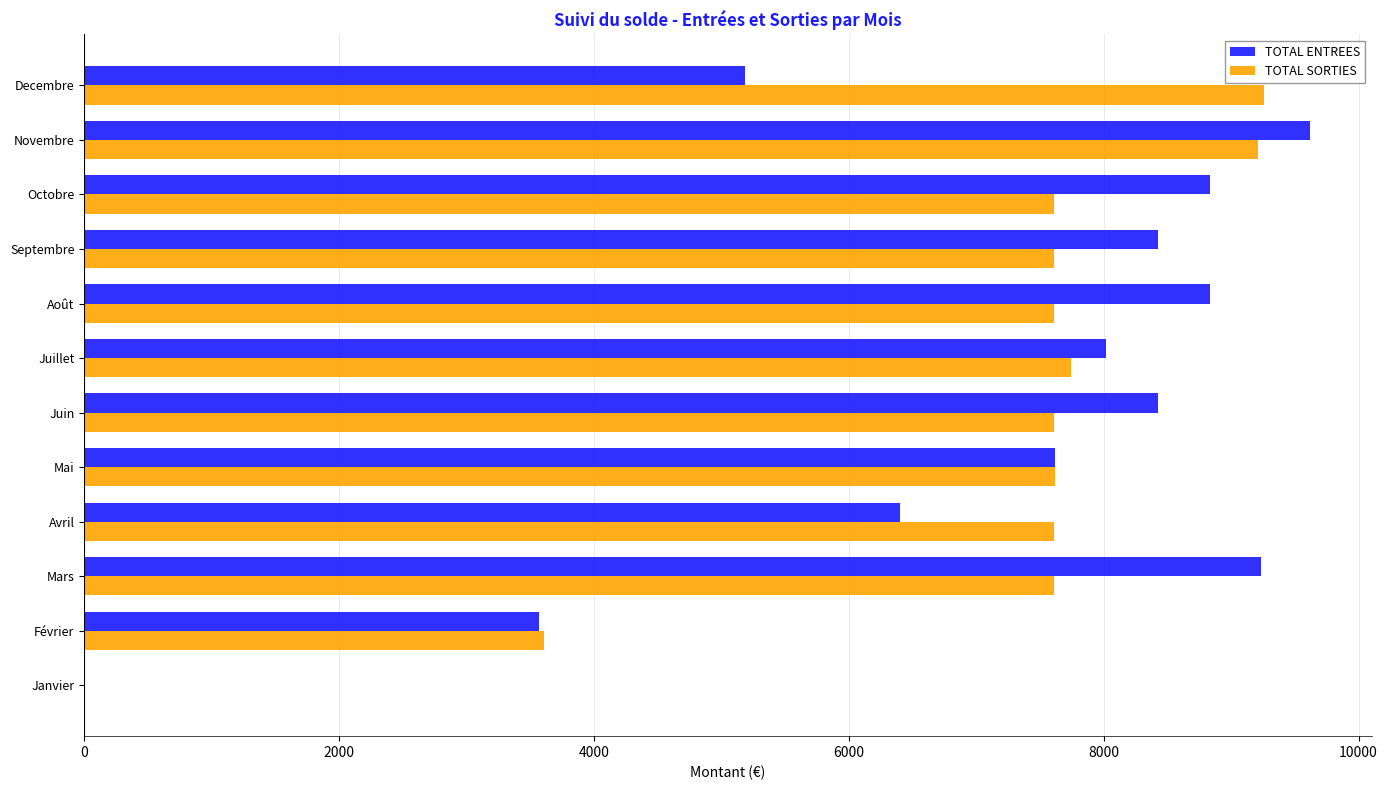

At which category is the sum across all series the highest?

Novembre